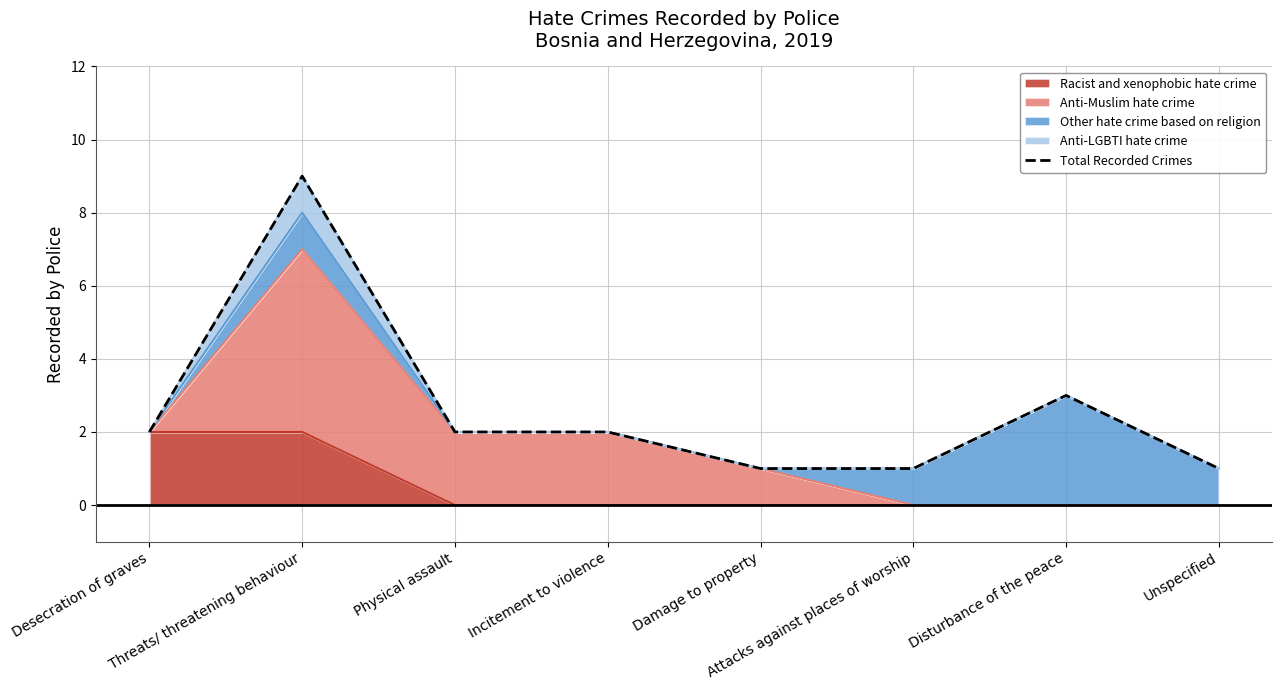

What is the change in value from Physical assault to Damage to property?

-1